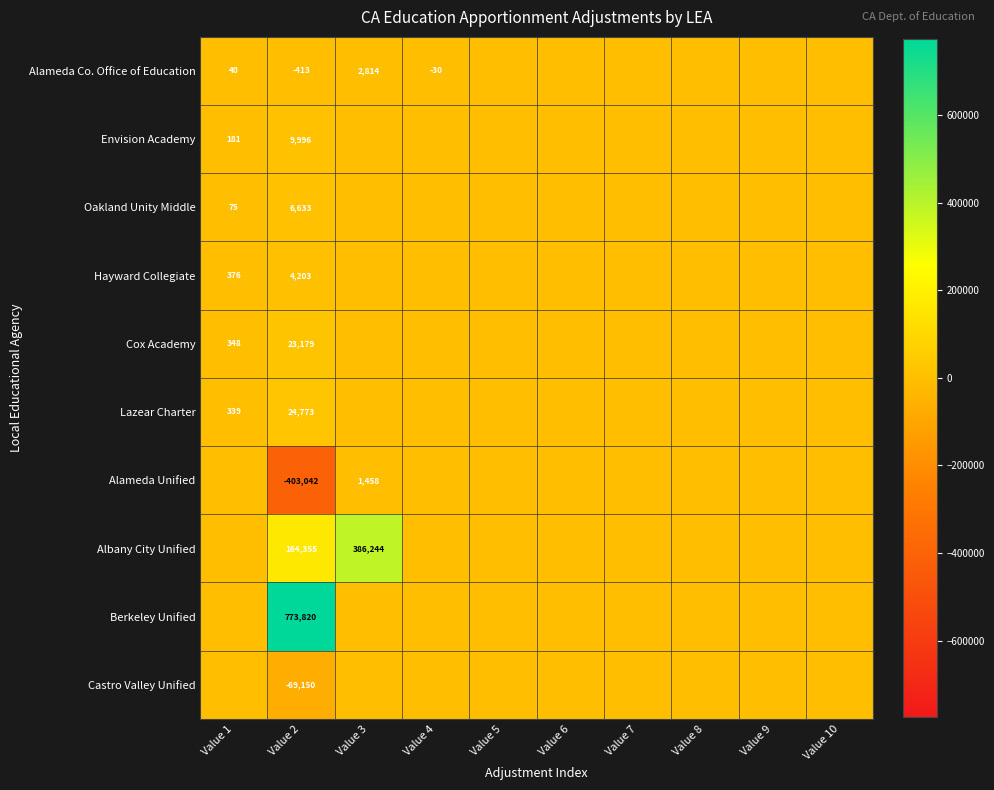

True or false: Alameda Co. Office of Education has a value of 40 at Value 1.

True